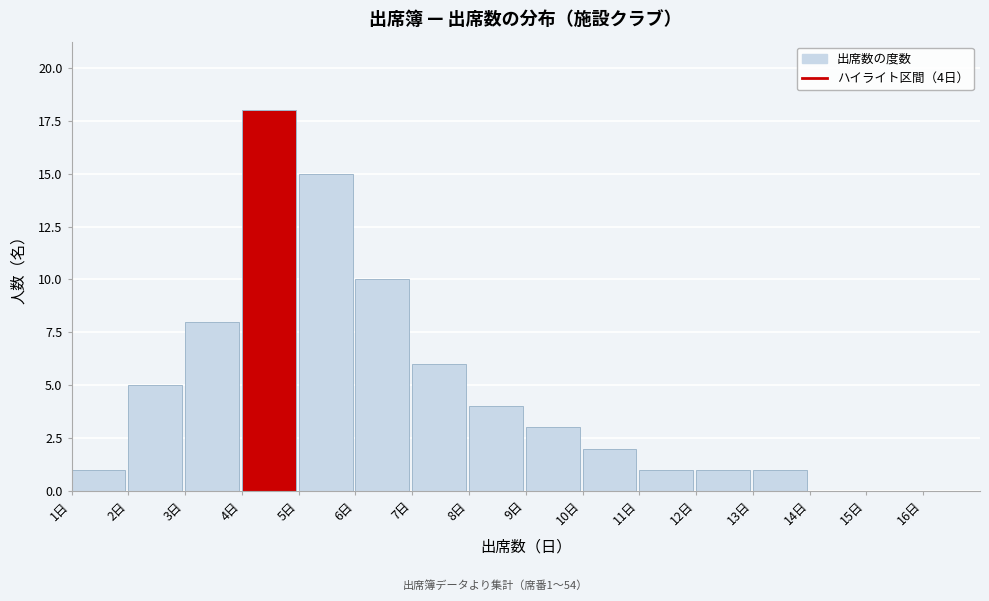

Reading right to left, what are all the values shown in this chart?

16日=0	15日=0	14日=0	13日=1	12日=1	11日=1	10日=2	9日=3	8日=4	7日=6	6日=10	5日=15	4日=18	3日=8	2日=5	1日=1